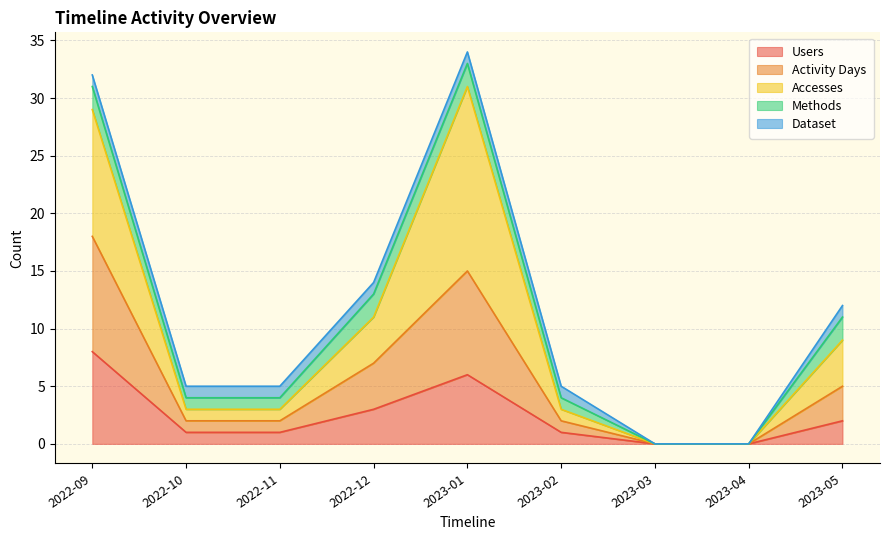

How many lines are shown in the chart?

5